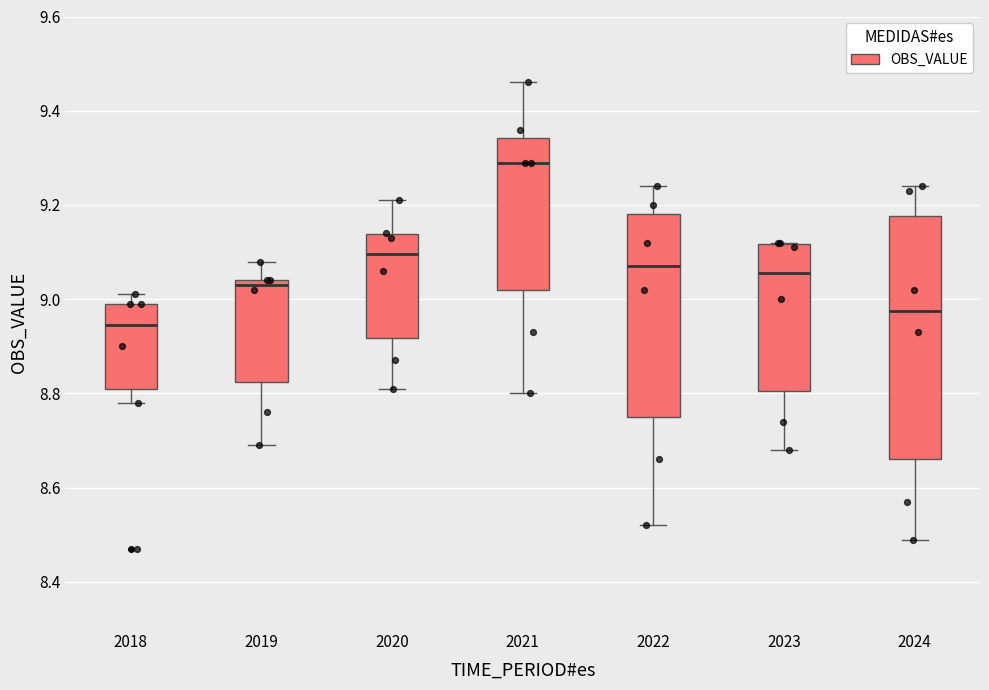

Comparing the boxes themselves (not the whiskers), which one is the tallest?

2024